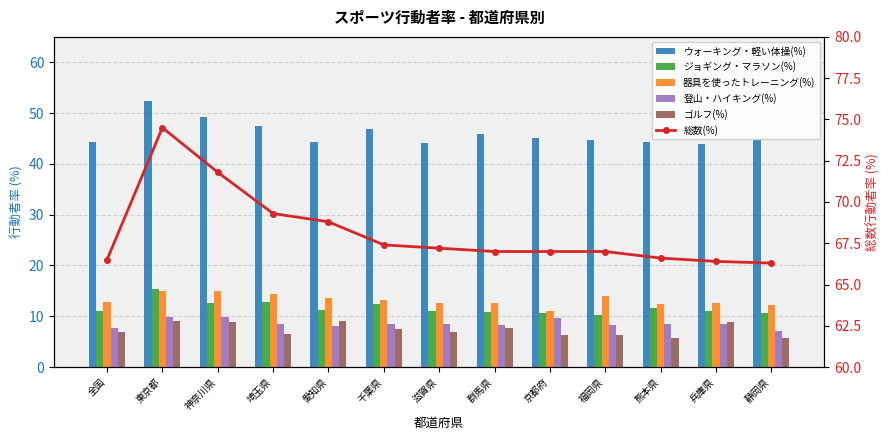

Rank the series at 福岡県 from lowest to highest value.

ゴルフ(%), 登山・ハイキング(%), ジョギング・マラソン(%), 器具を使ったトレーニング(%), ウォーキング・軽い体操(%), 総数(%)